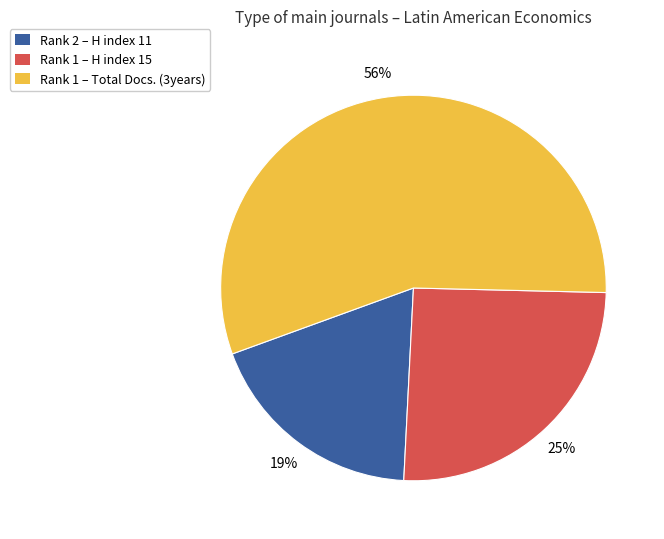

Rank the categories by value from lowest to highest.

Rank 2 – H index 11, Rank 1 – H index 15, Rank 1 – Total Docs. (3years)